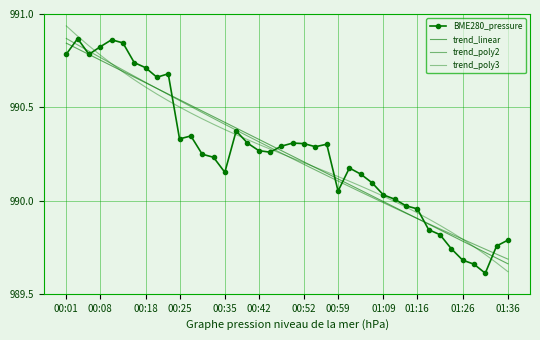

How many data points in trend_linear are above 990?

28